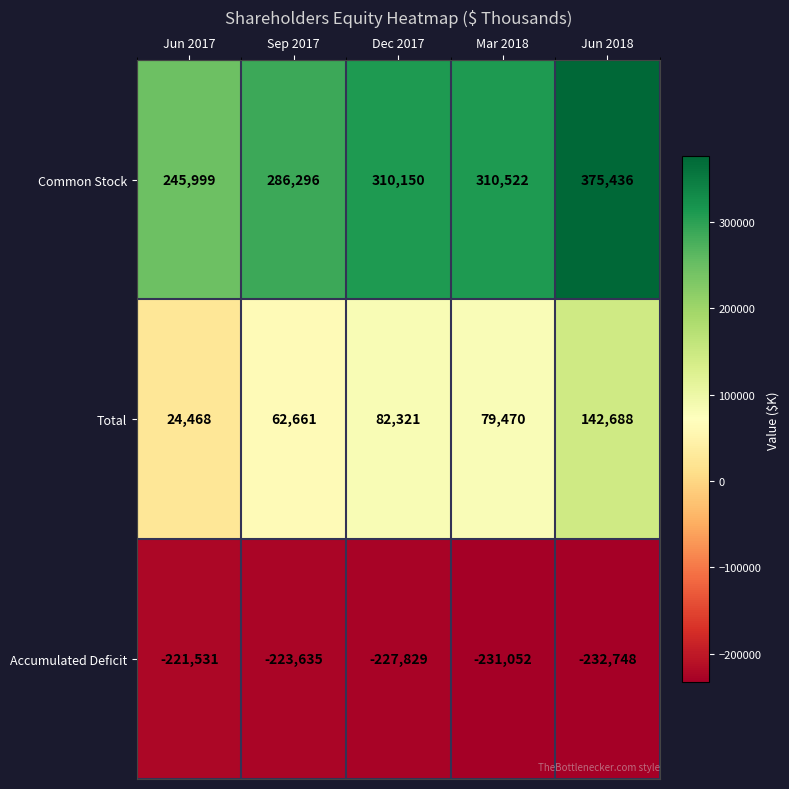

At which label does Total first exceed 79470?

Dec 2017